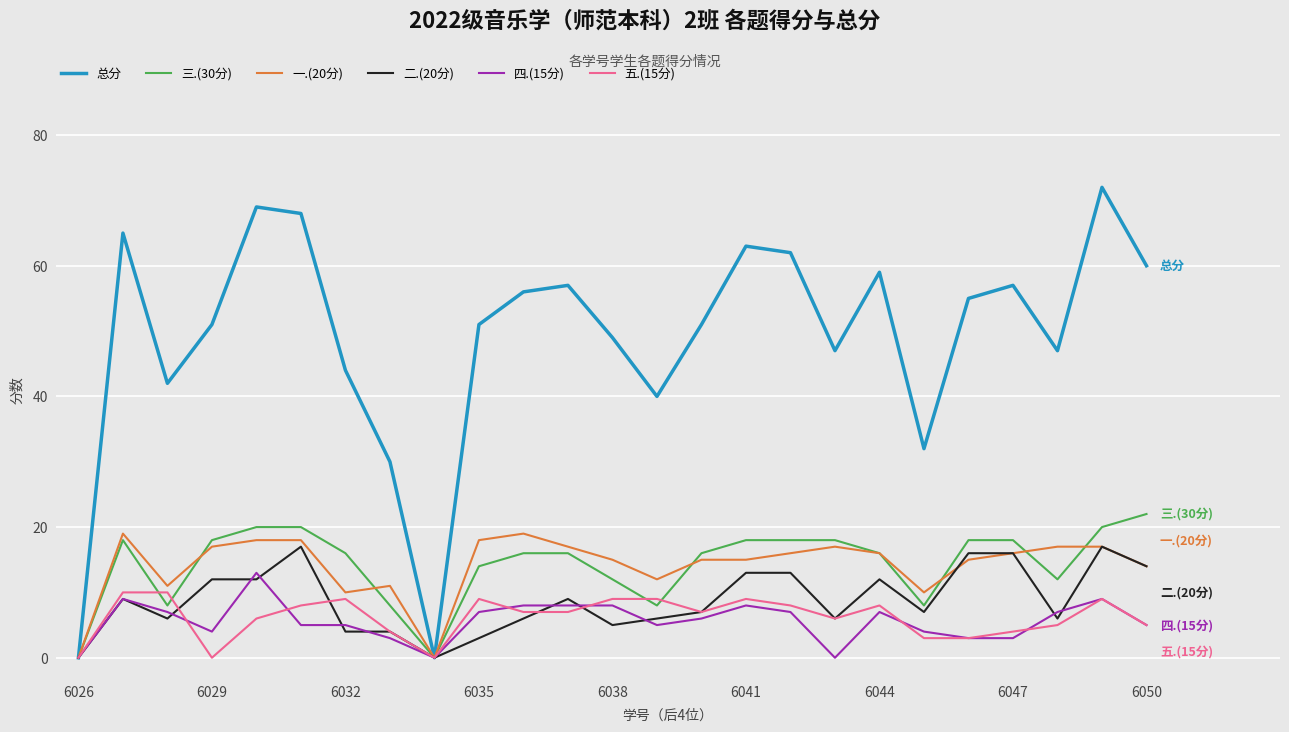

True or false: 一.(20分) and 二.(20分) cross at least once.

True